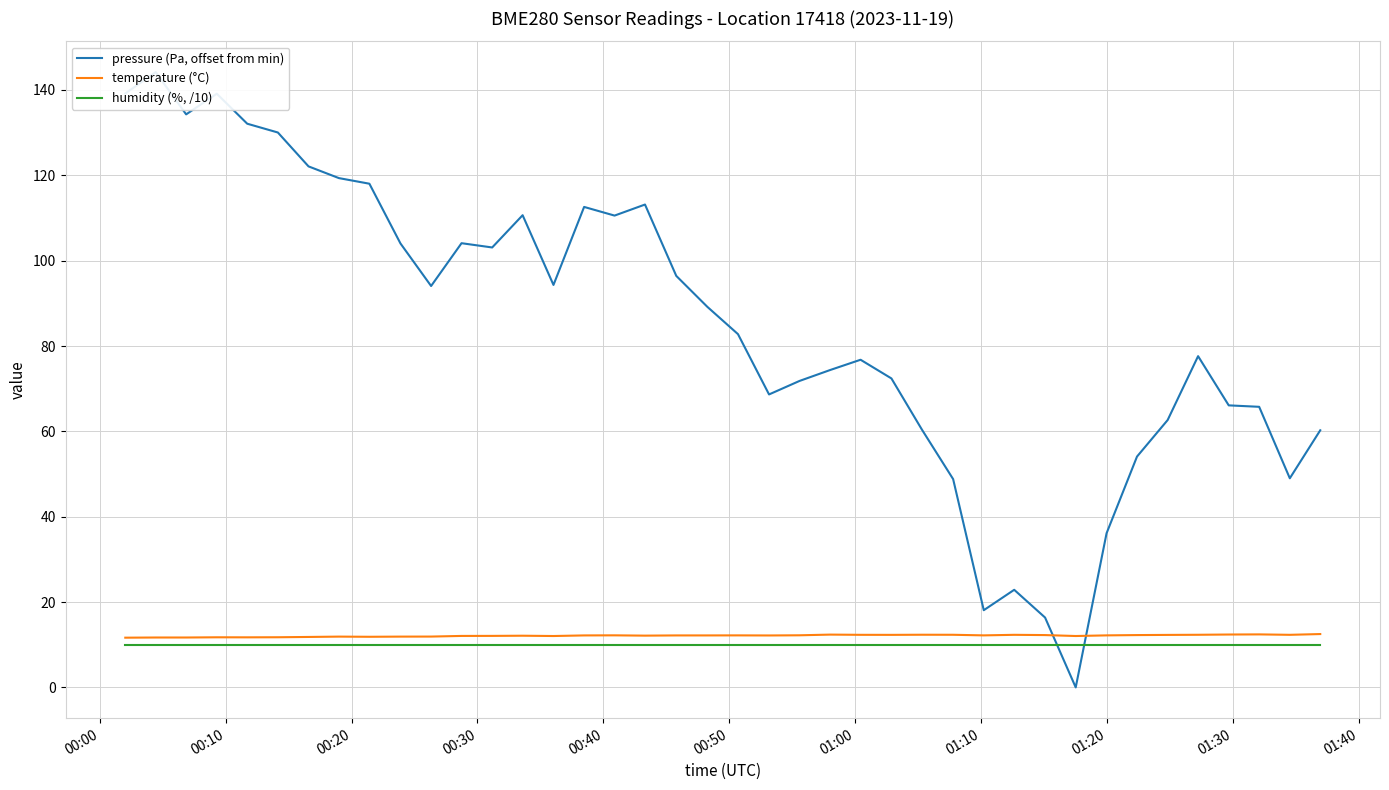

In pressure (Pa, offset from min), how many points are higher than both neighbors (excluding endpoints)?

9